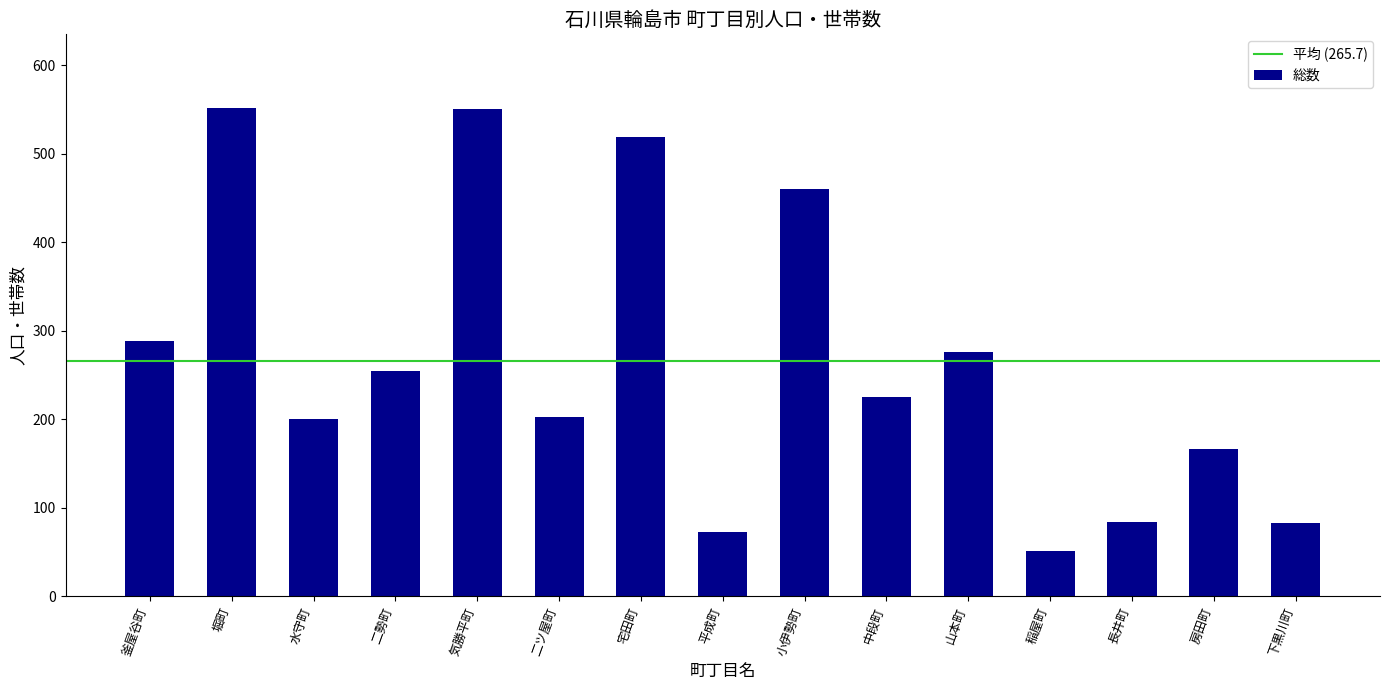

What is the approximate value at 稲屋町, to the nearest 10?

50